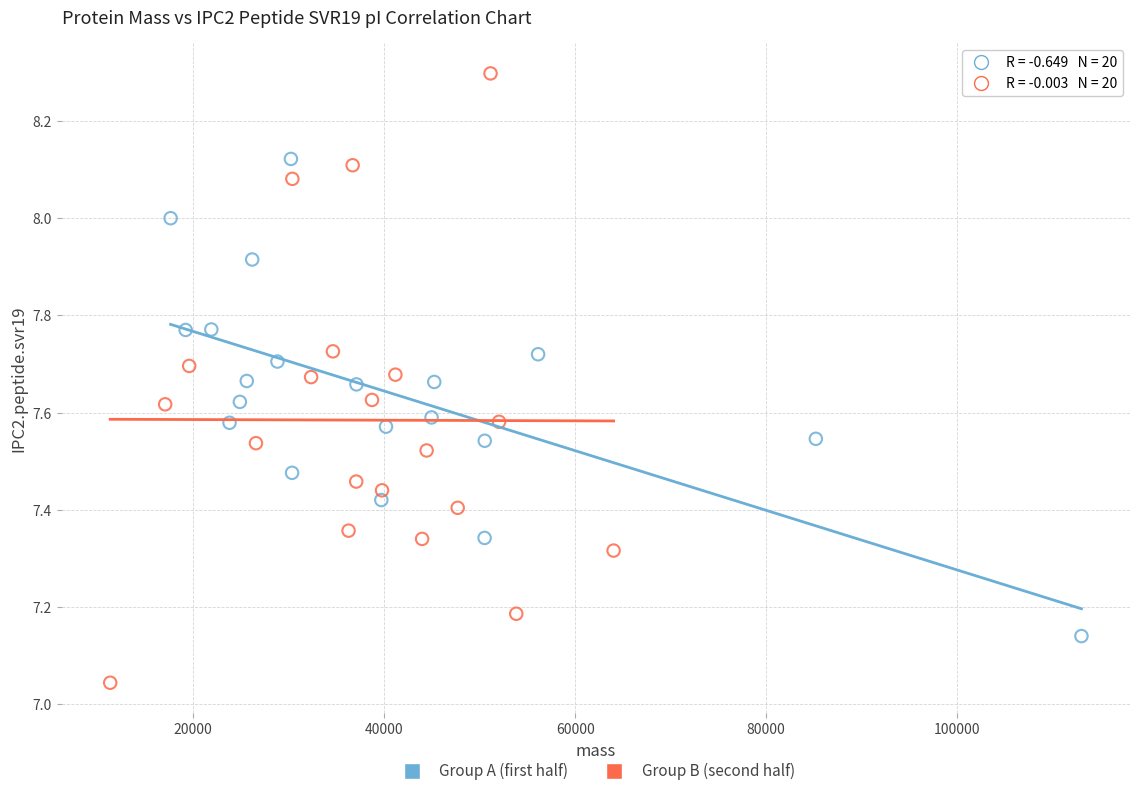

Which series contains the highest Y value?

Group B (second half)